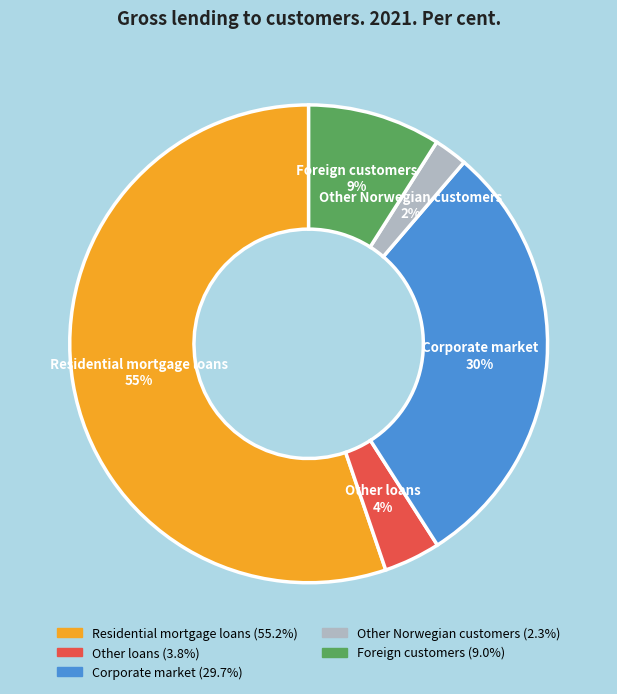

Approximately how many times larger is the value at Other Norwegian customers compared to Corporate market?

0.1